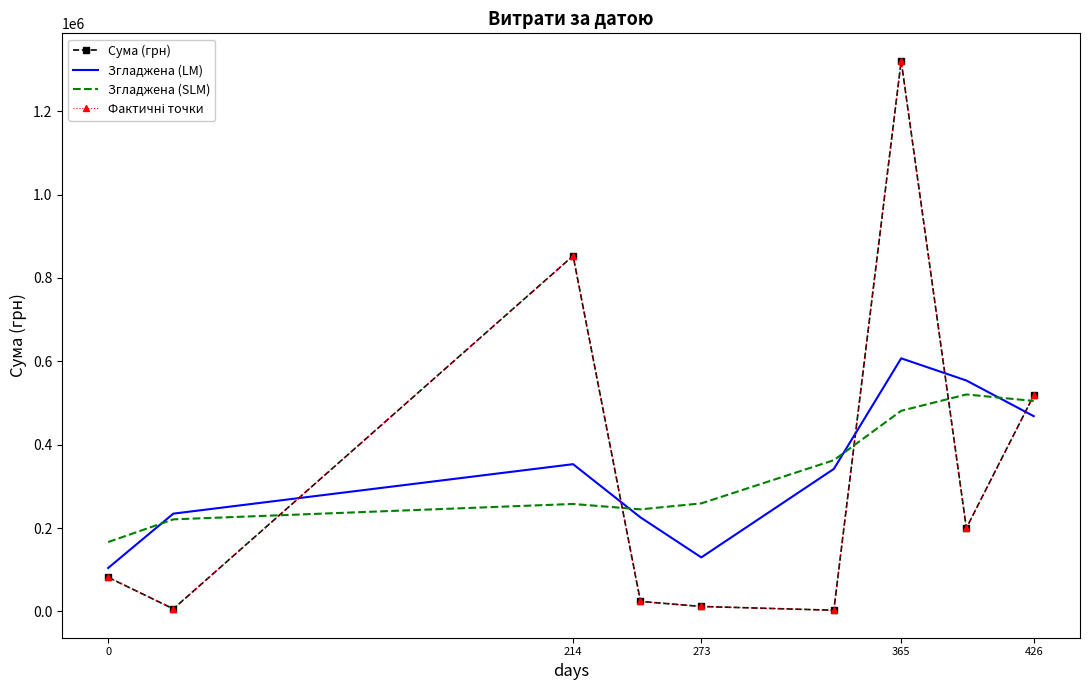

How many interior local valleys does the Сума (грн) series have?

3